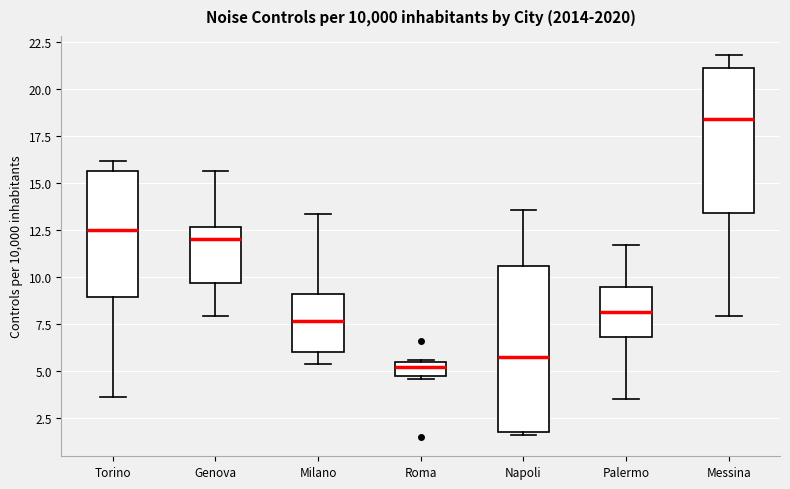

Which box is the tallest, from its lower edge to its upper edge?

Napoli